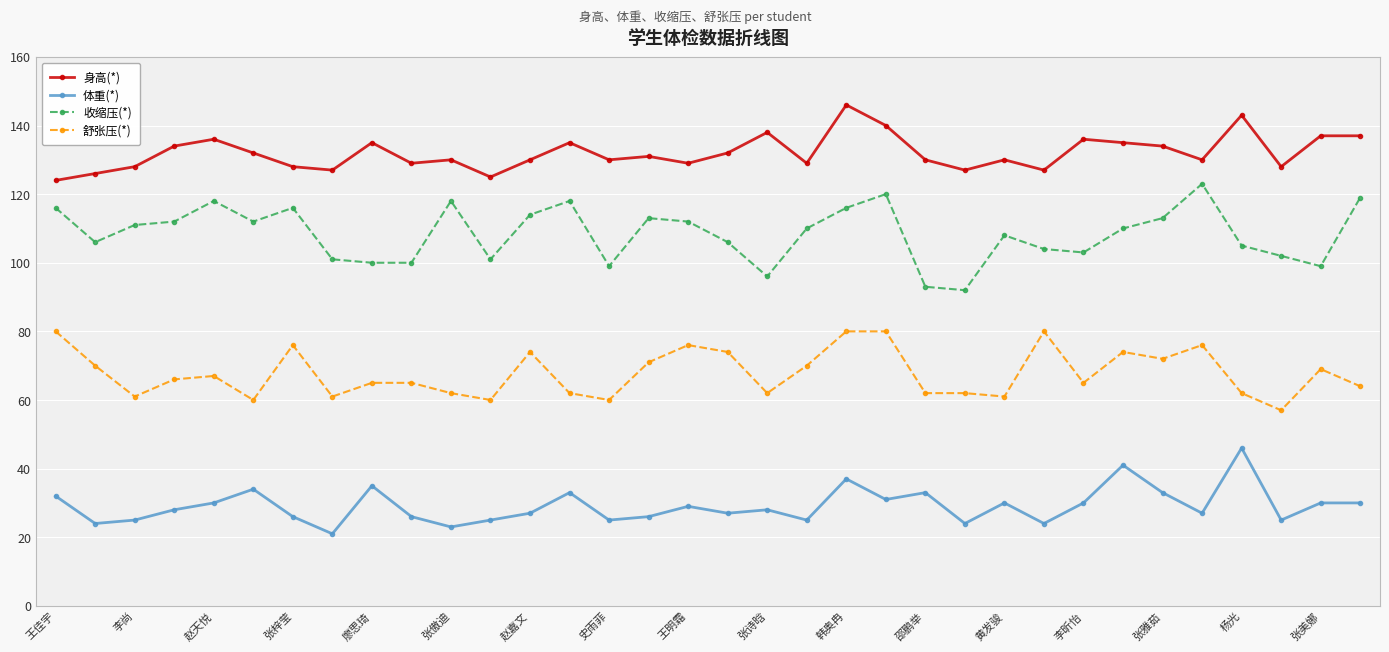

What is the average value of the 体重(*) series?

29